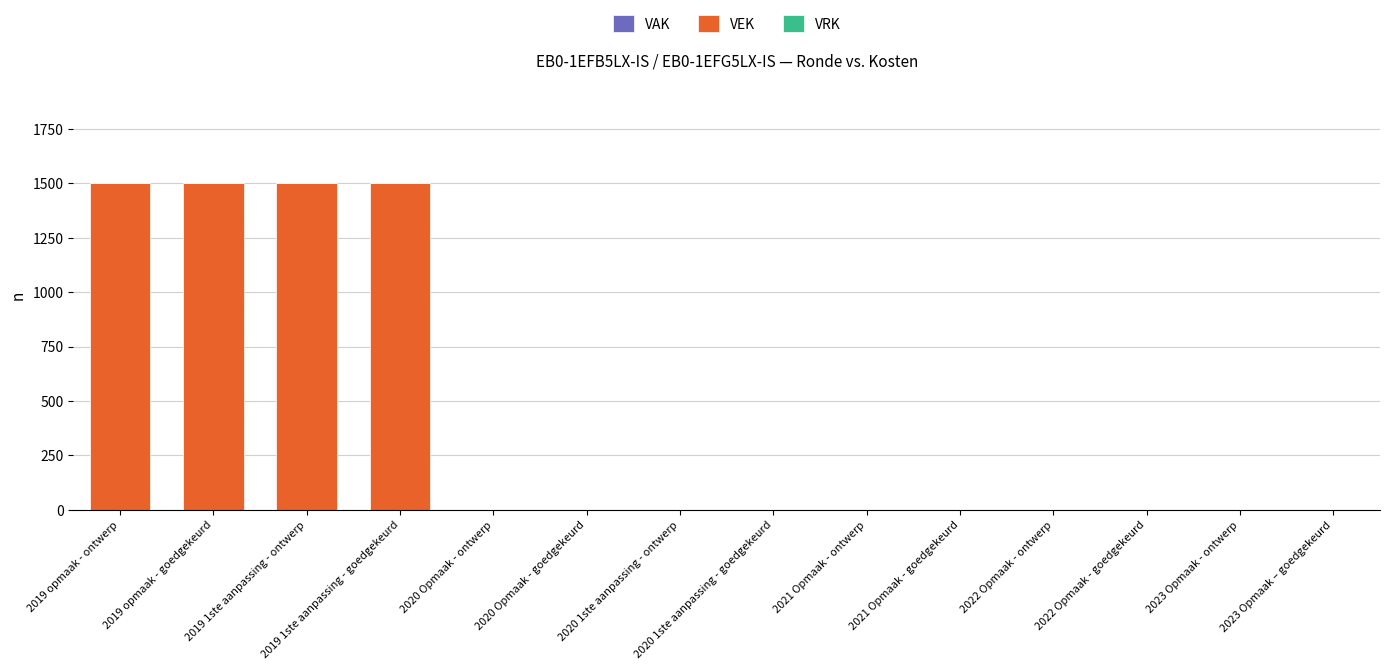

What is the maximum value shown in the chart?

1500